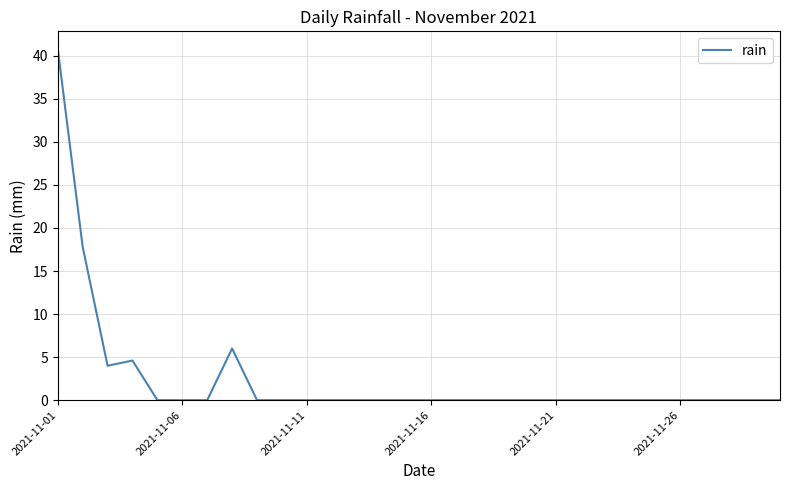

What is the difference between the maximum and minimum values?

40.8